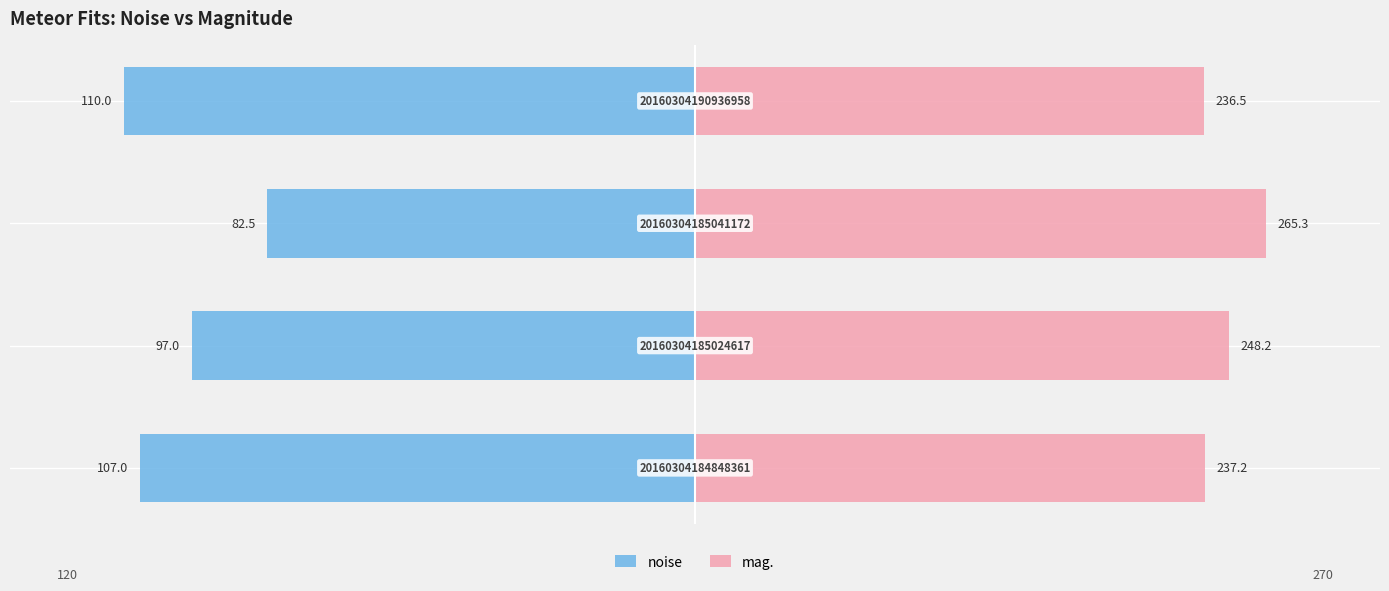

The value of noise at −20 is -18.2. True or false?

False